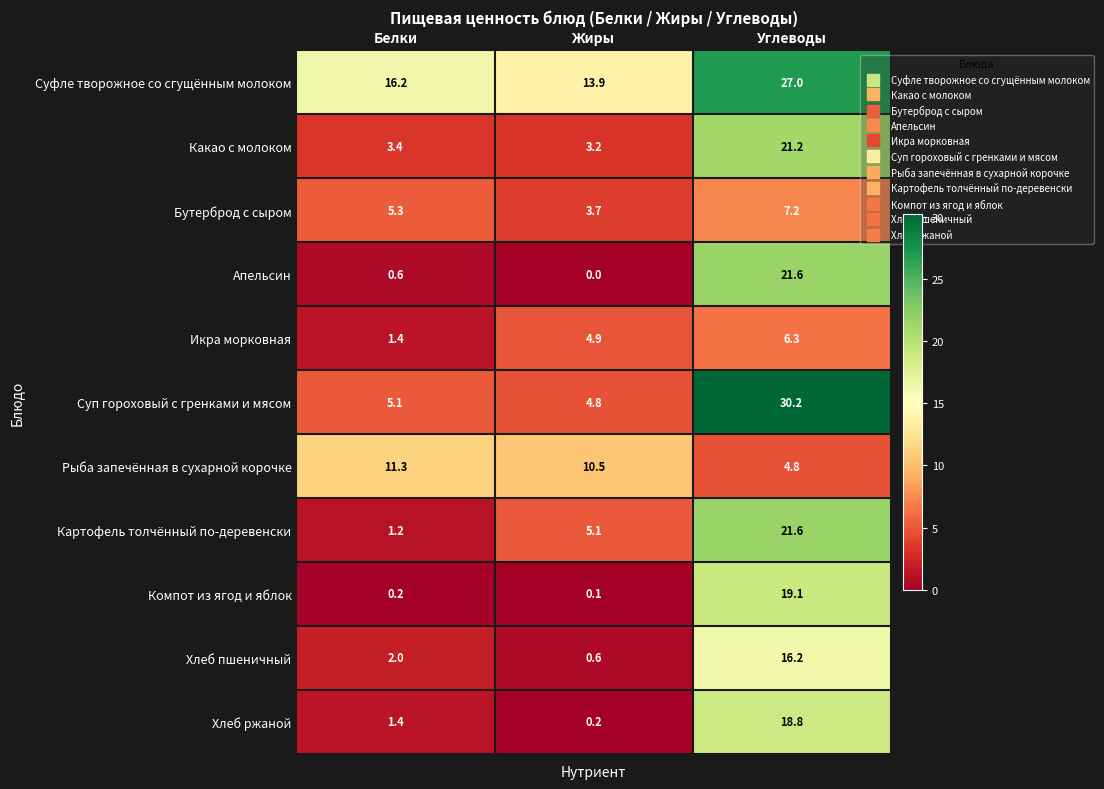

How many categories are shown in the chart?

3